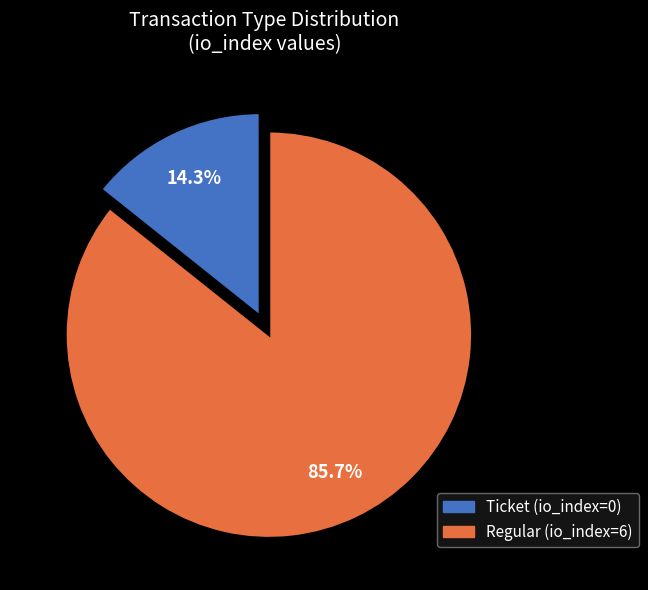

Which has a higher value, Regular or Ticket?

Regular